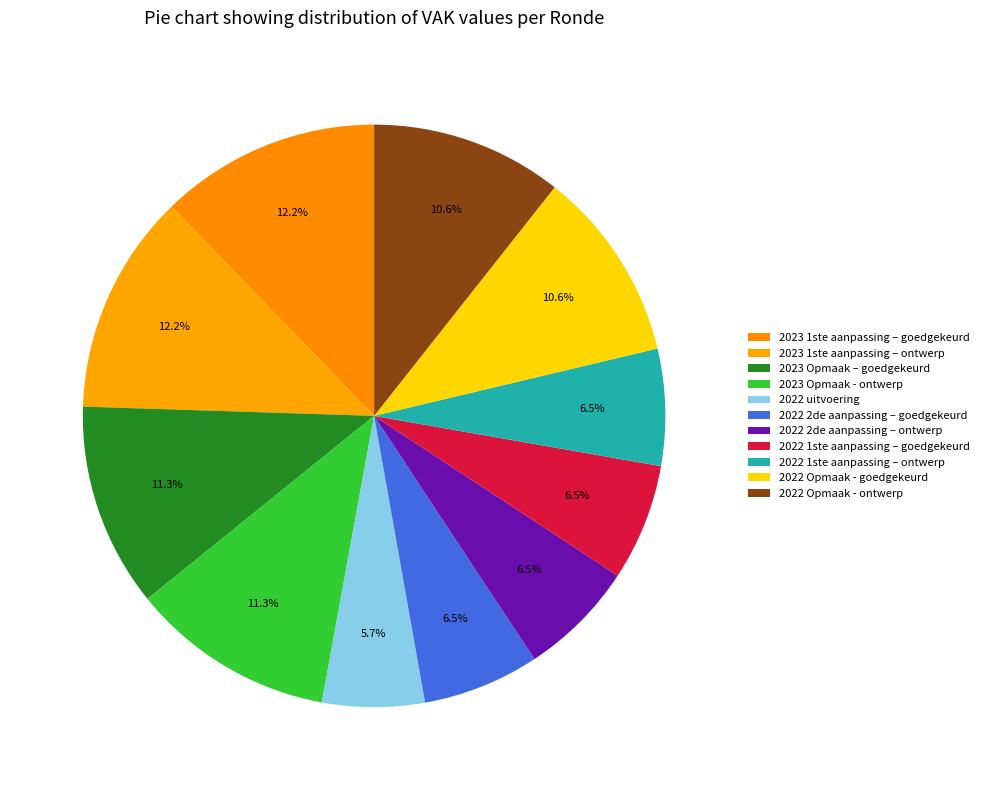

What percentage is the 2023 1ste aanpassing – ontwerp slice, to the nearest percent?

12%